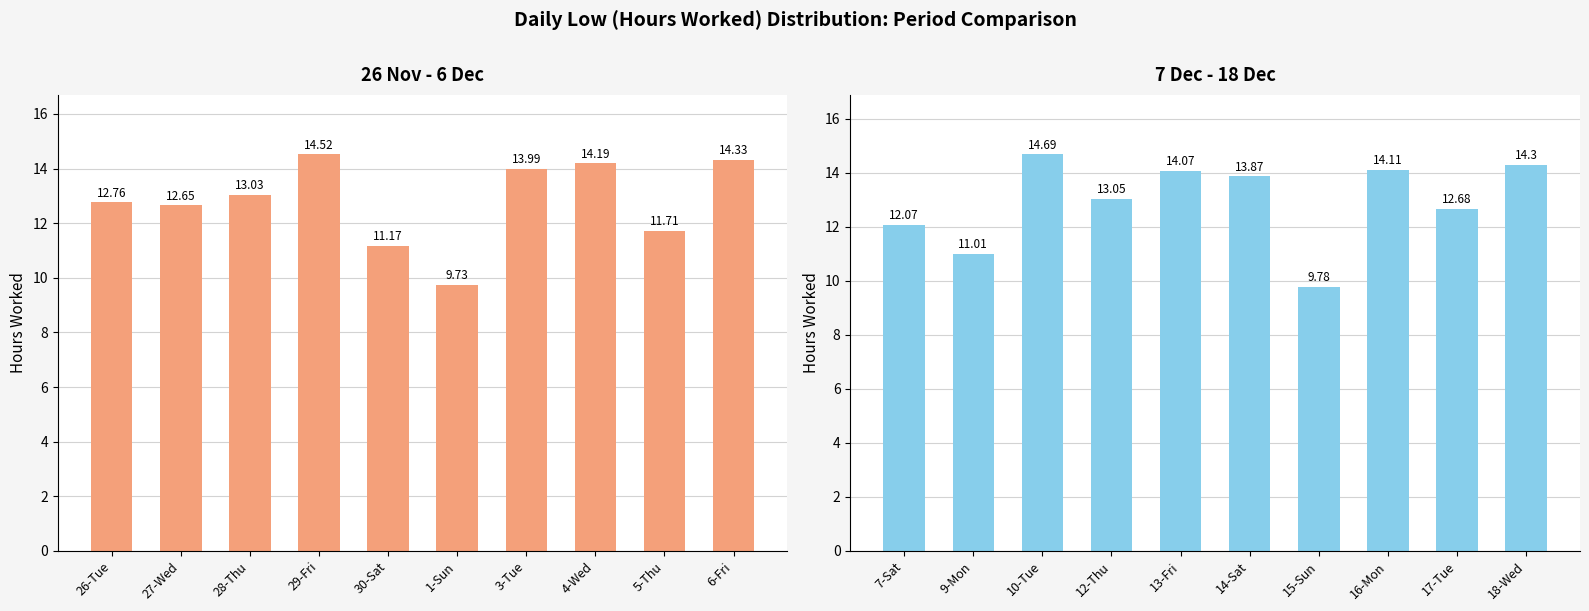

List the series in order of their overall mean, lowest first.

Low (Left), Low (Right)